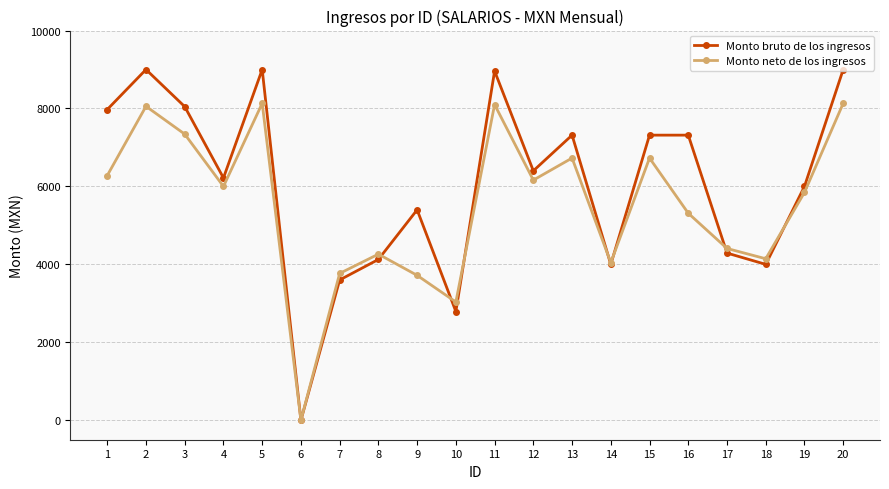

At which label does Monto neto de los ingresos first exceed 6000?

1